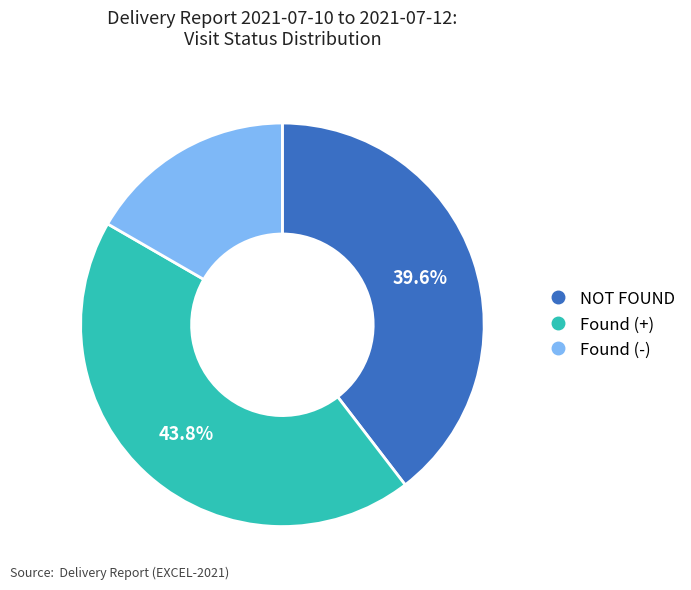

What percentage is the NOT FOUND slice, to the nearest percent?

40%